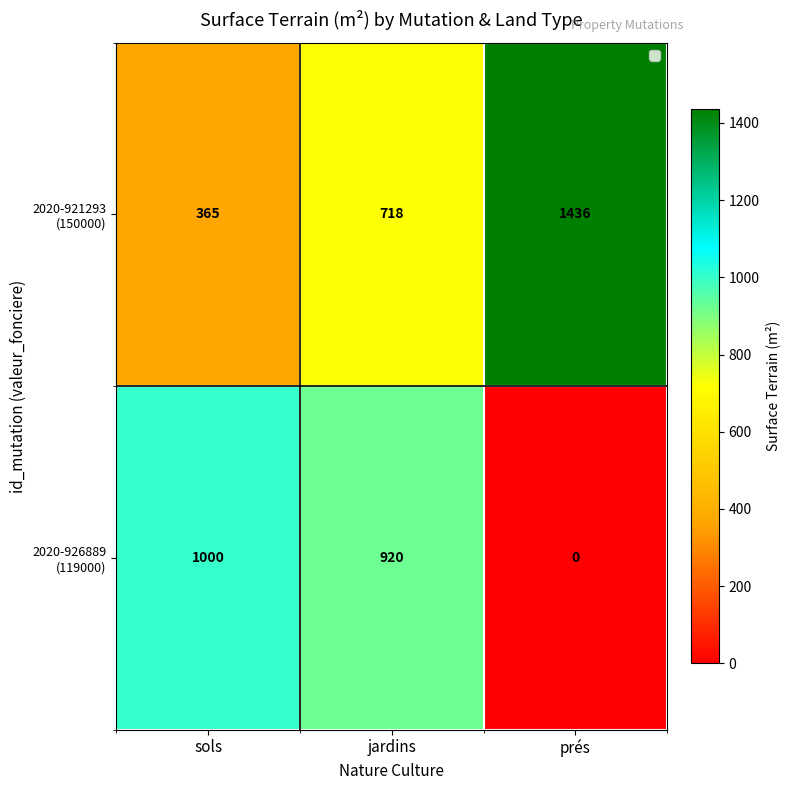

How many series are shown in this chart?

2